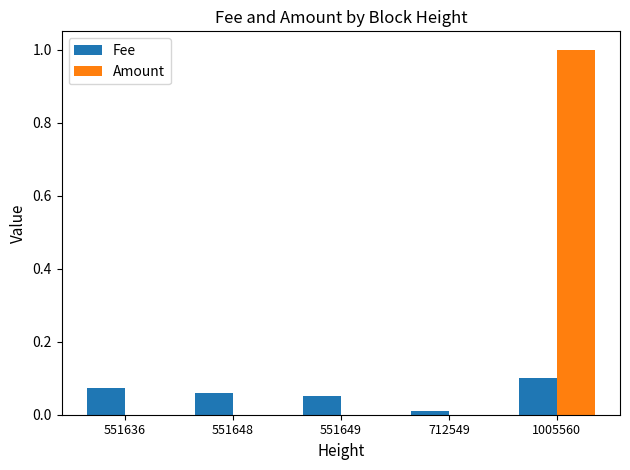

Which series changed the most between 551648 and 1005560?

Amount